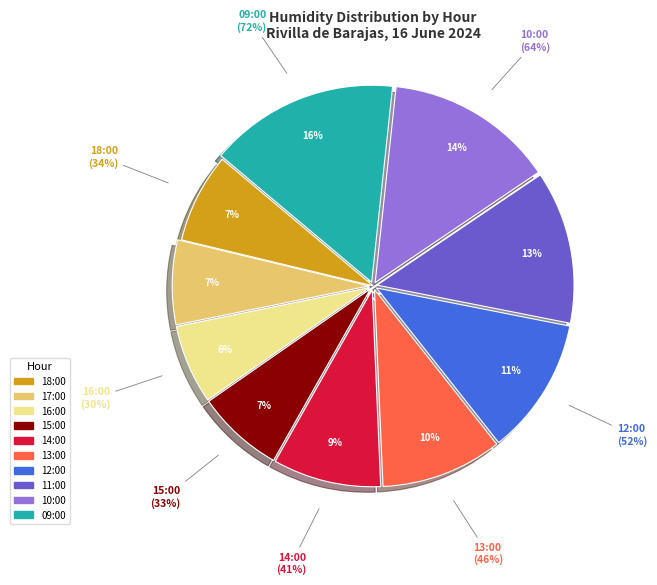

Is there a majority slice in this chart?

No